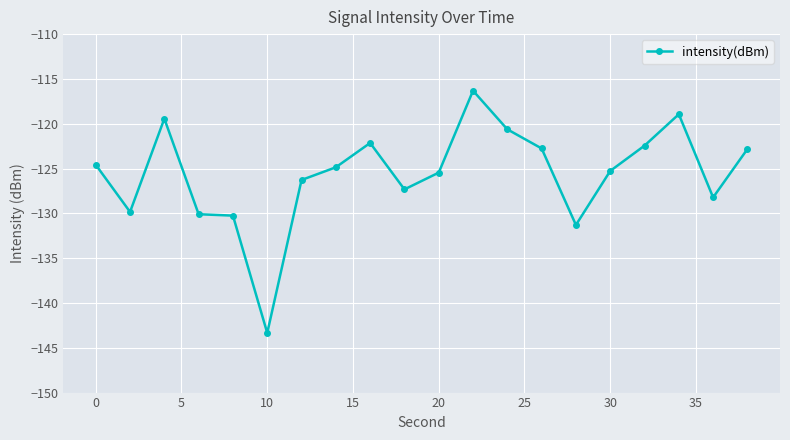

How many data points does each series have?

20